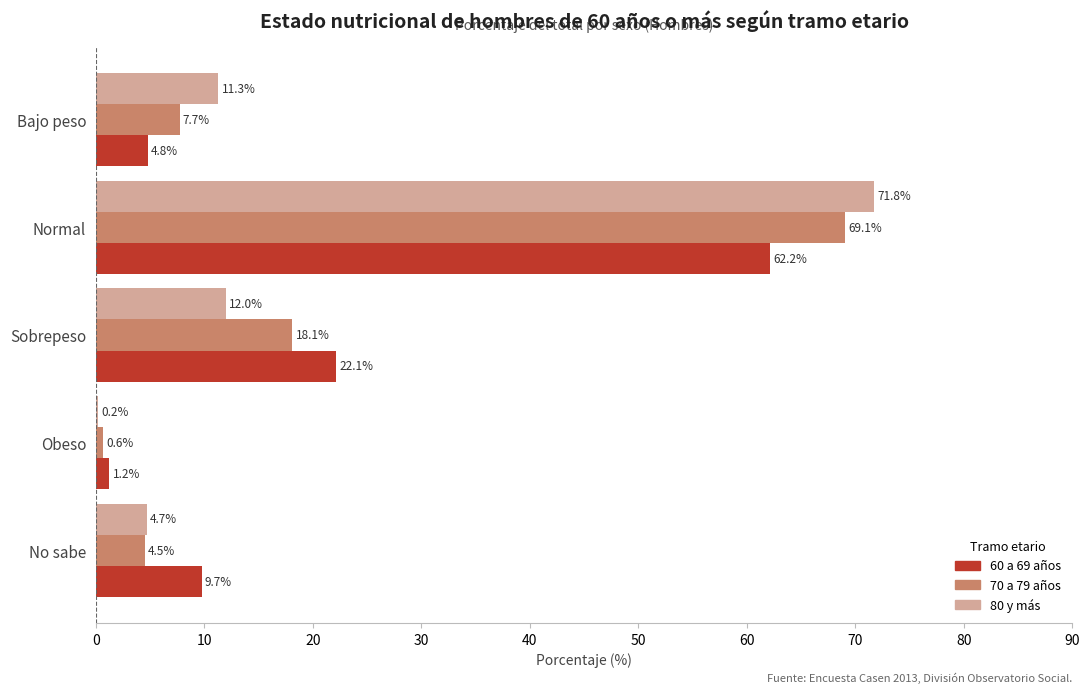

What is the sum of the 60 a 69 años values at Obeso and Bajo peso?

6.0